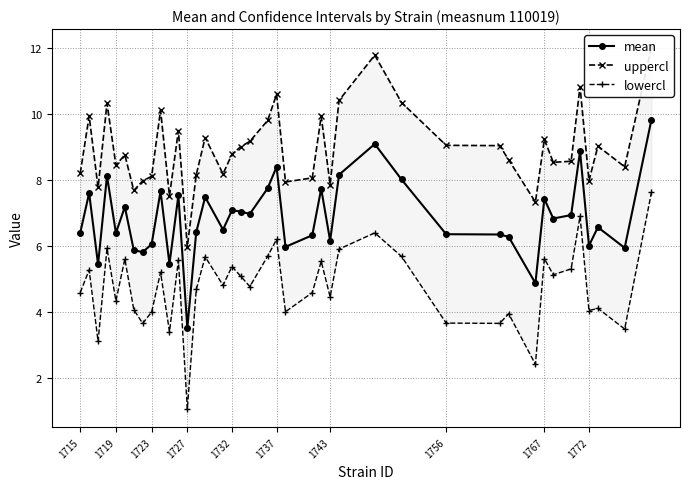

What is the sum of all lowercl values?

190.0